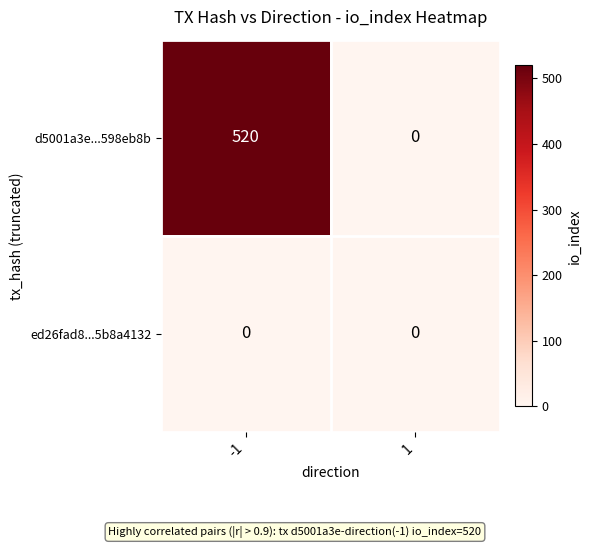

Rank the series at -1 from highest to lowest value.

d5001a3e...598eb8b, ed26fad8...5b8a4132